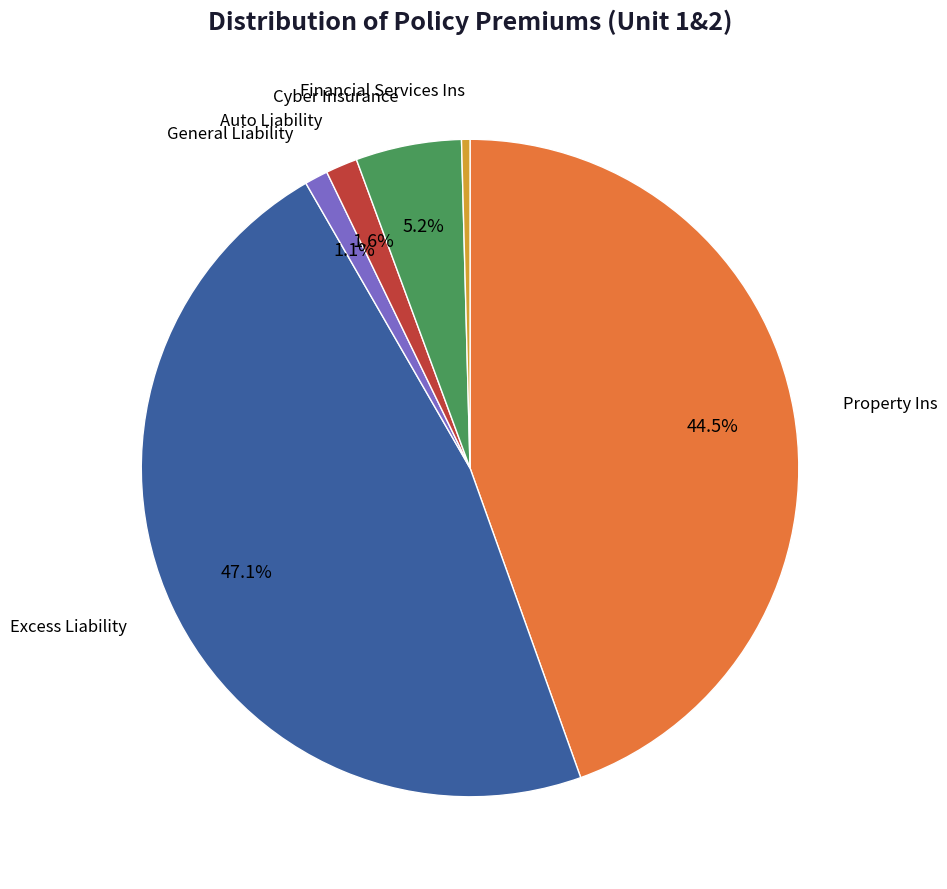

Is there a majority slice in this chart?

No